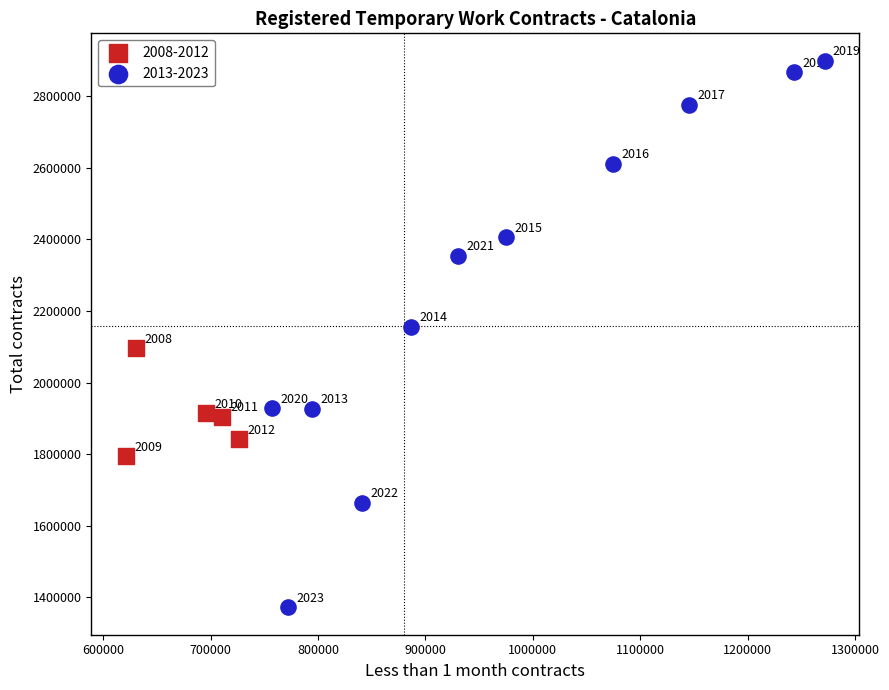

Which series contains the highest Y value?

2013-2023